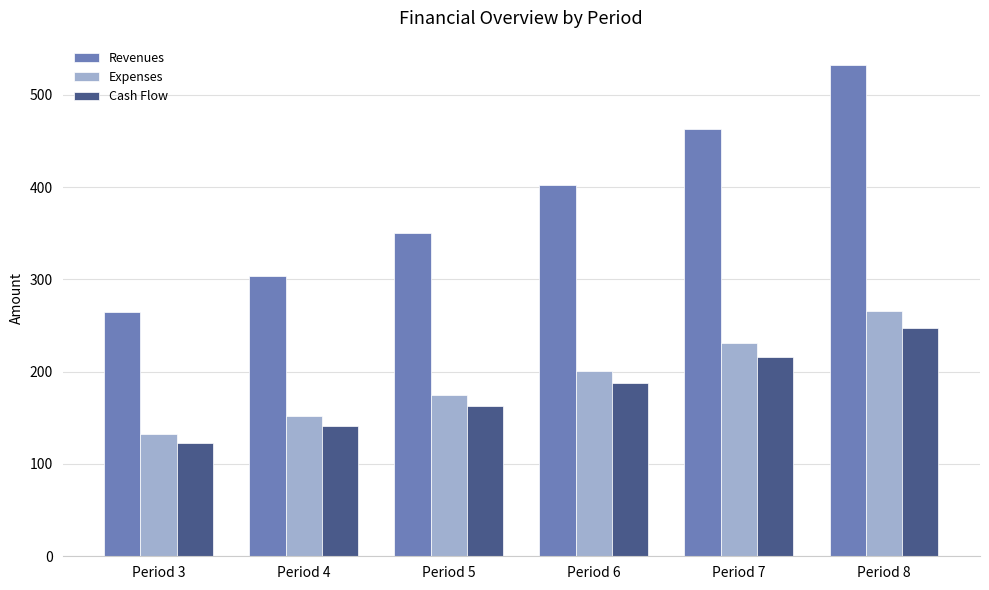

True or false: Cash Flow has a value of 96.9 at Period 6.

False